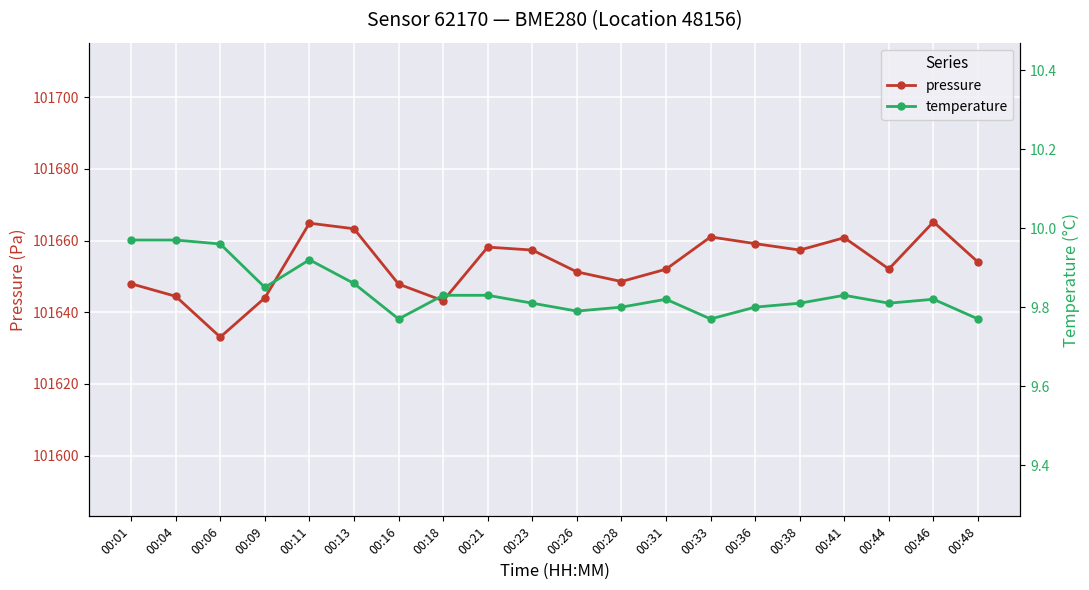

The value of pressure at 00:36 is 54932.7. True or false?

False